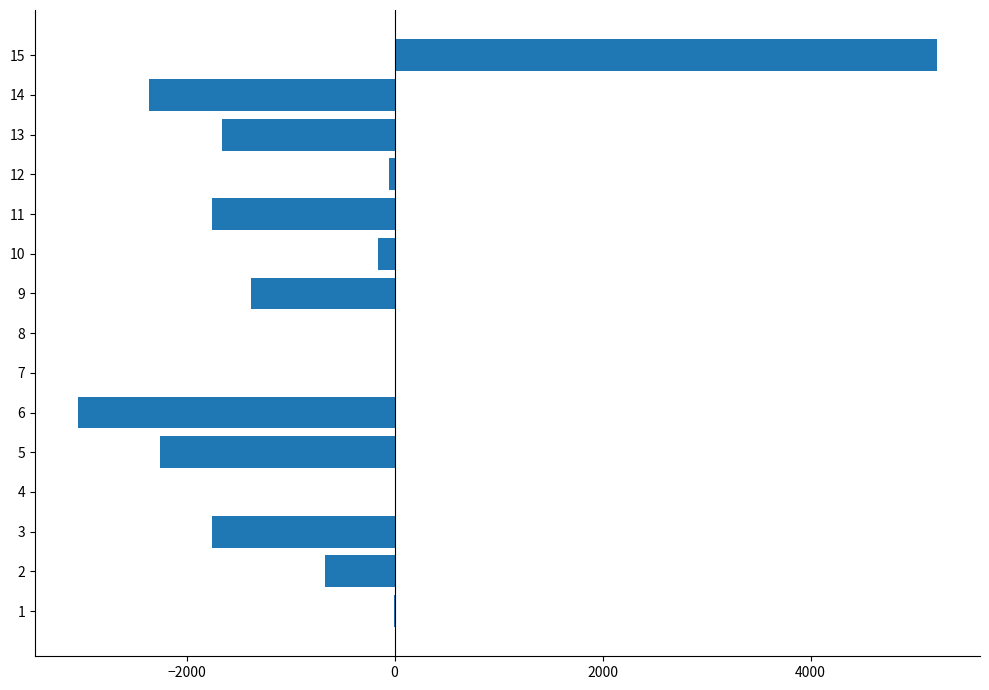

What is the greatest value displayed?

5216.8